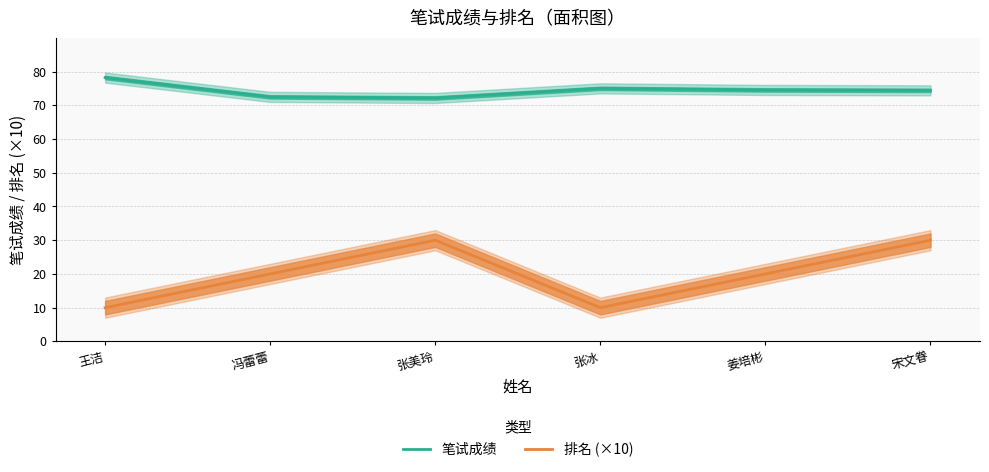

How many lines are shown in the chart?

2